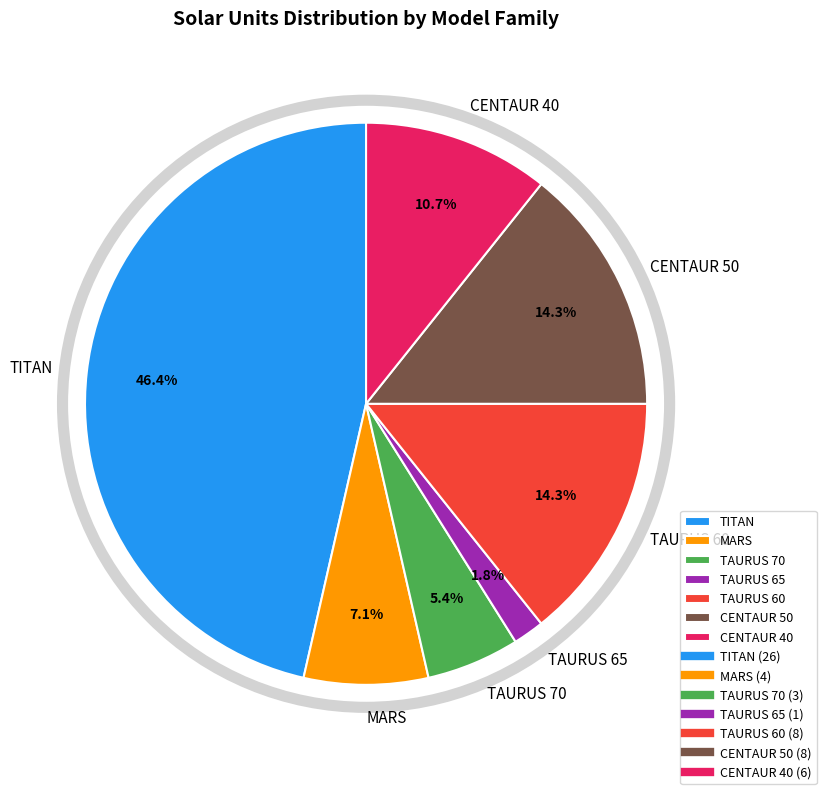

Which slice is the smallest?

TAURUS 65